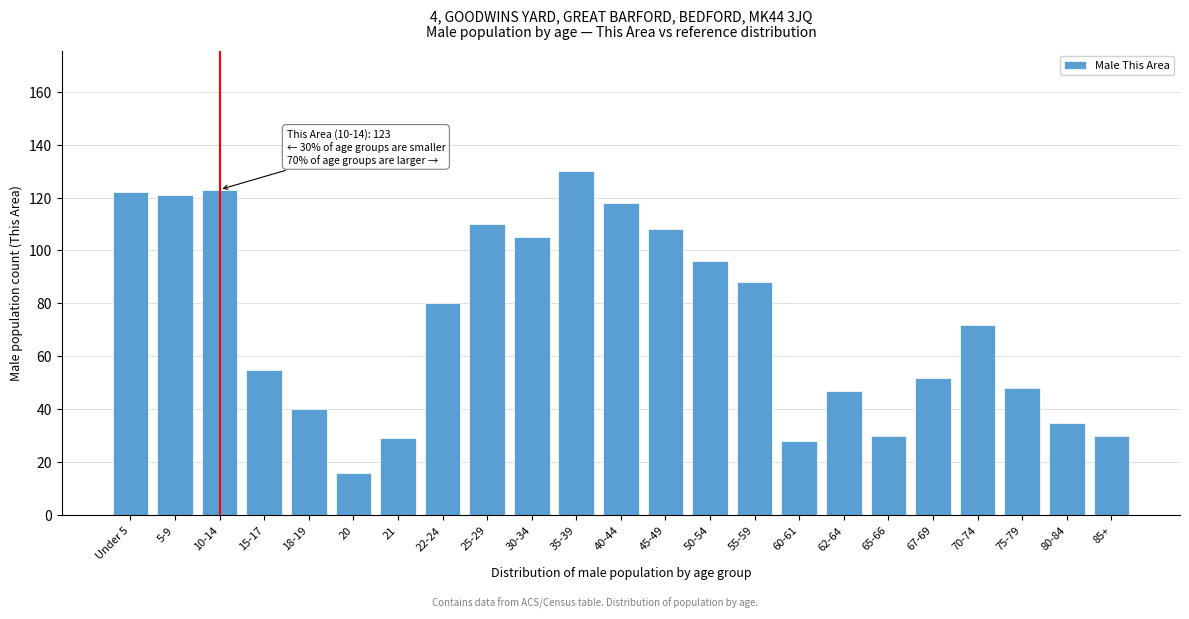

Reading right to left, extract all data points from this chart.

30	35	48	72	52	30	47	28	88	96	108	118	130	105	110	80	29	16	40	55	123	121	122